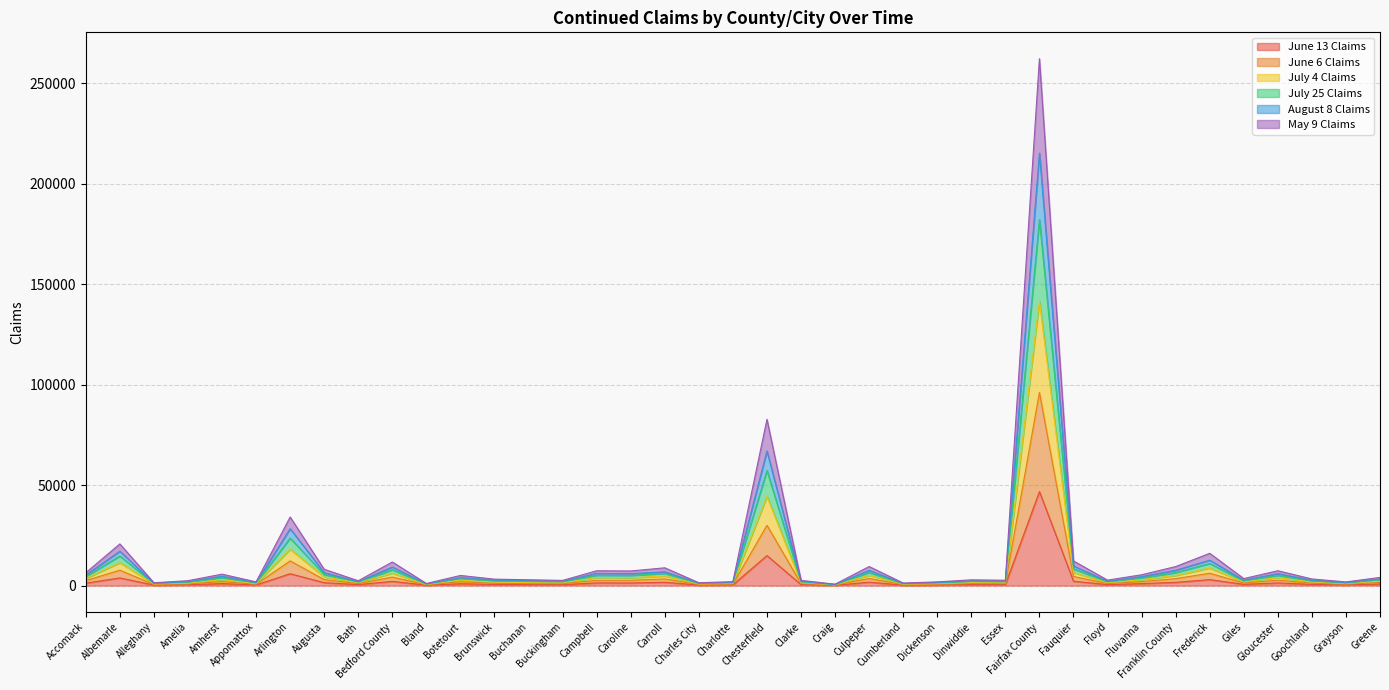

What value does the July 25 Claims series have at Accomack?

5229